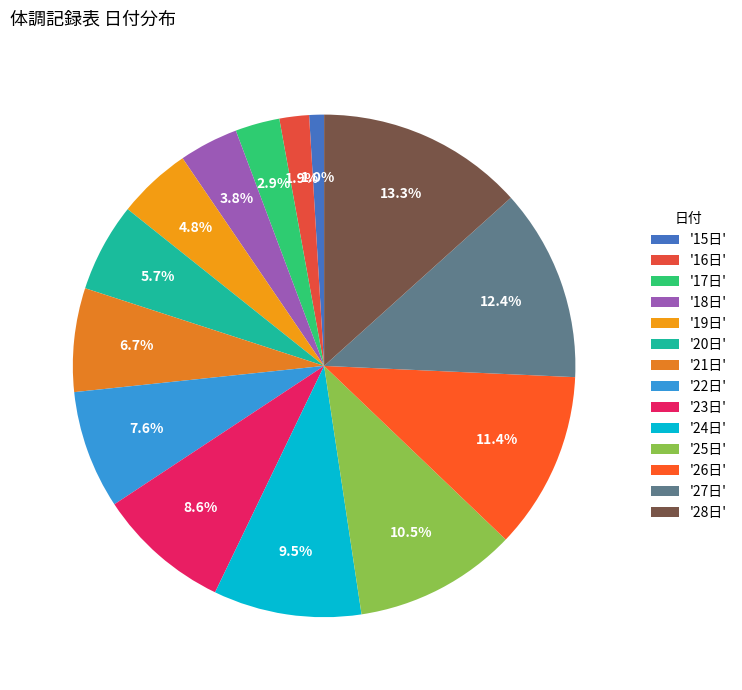

Rank the categories by value from highest to lowest.

'28日', '27日', '26日', '25日', '24日', '23日', '22日', '21日', '20日', '19日', '18日', '17日', '16日', '15日'